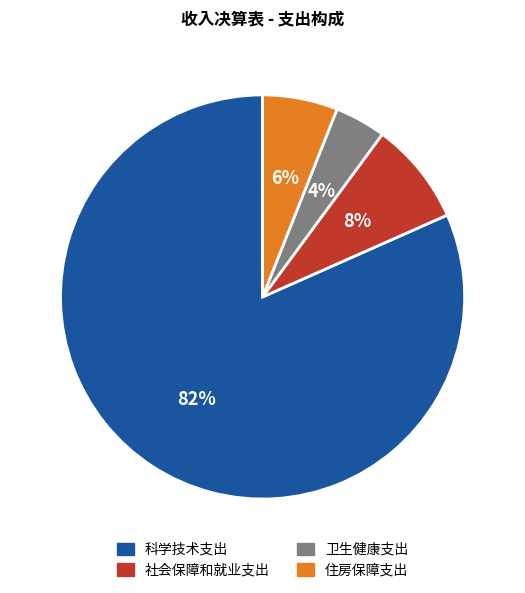

To the nearest percent, what is the combined percentage of 住房保障支出 and 卫生健康支出?

10%